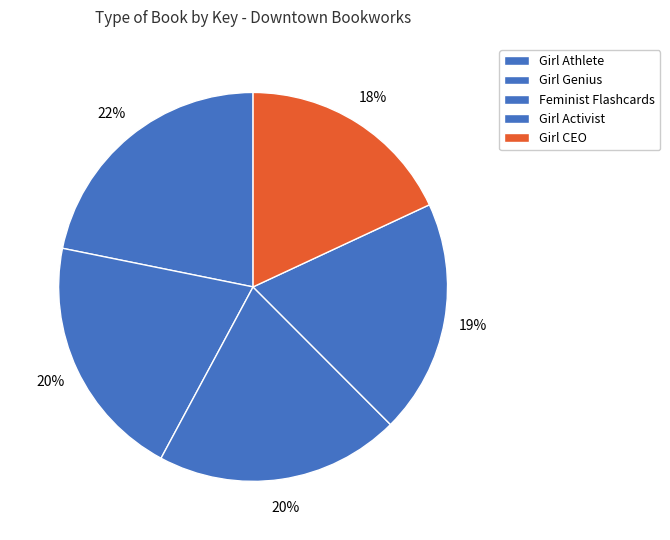

How many segments does this pie chart have?

5